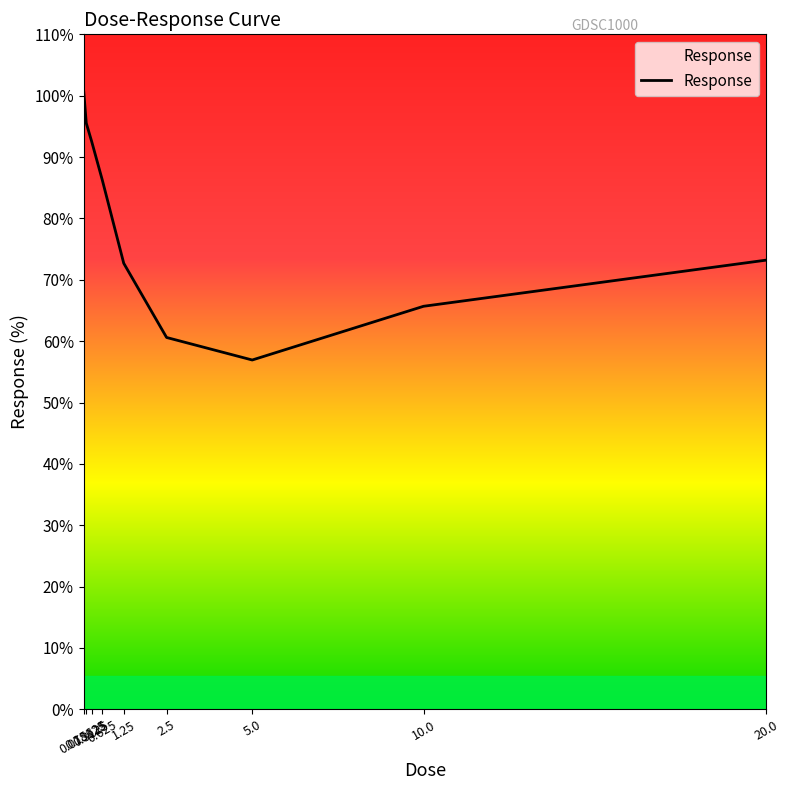

At which category does the chart reach its minimum across all series?

5.0